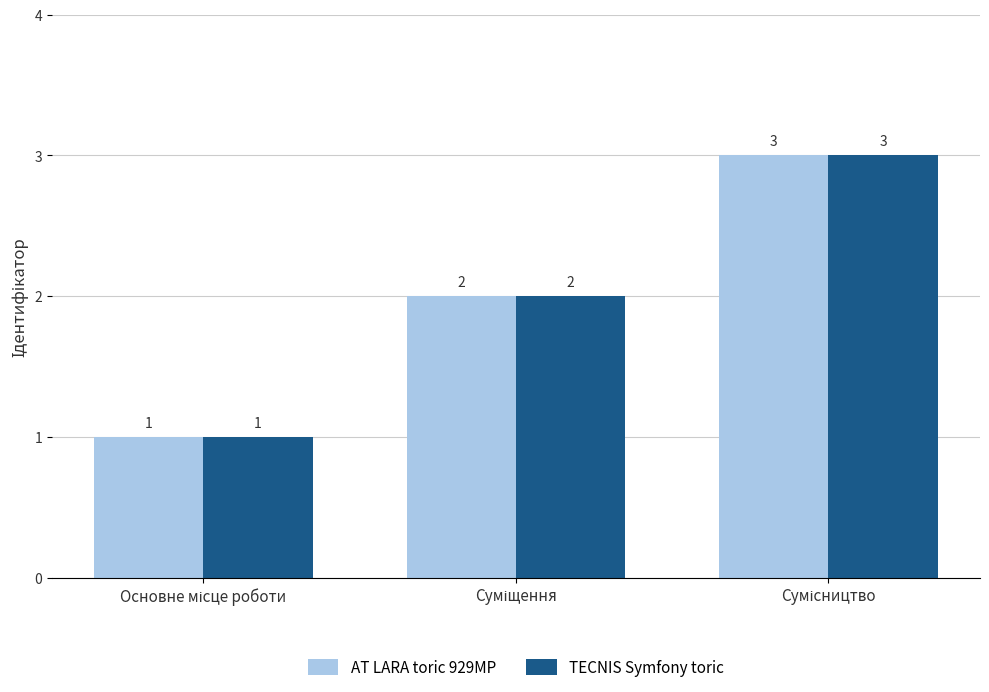

What is the maximum value shown in the chart?

3